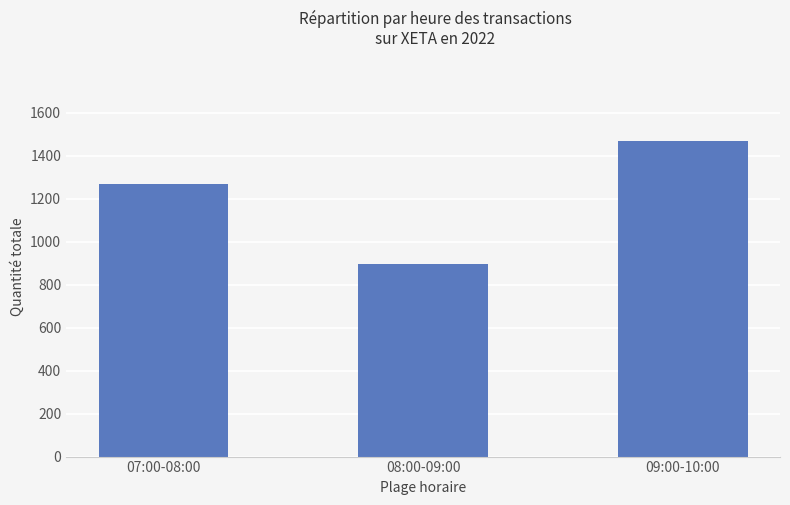

Which has a higher value, 08:00-09:00 or 09:00-10:00?

09:00-10:00